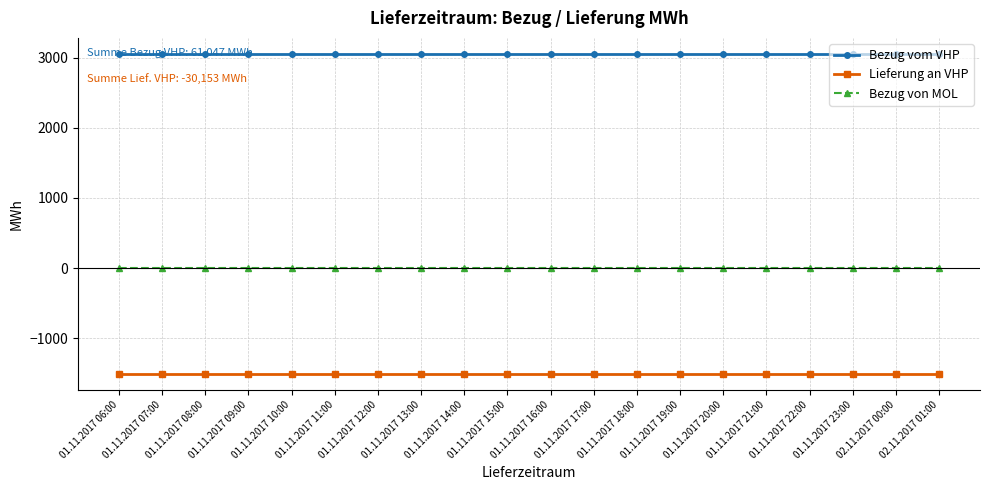

Reading right to left, transcribe all the data shown in this chart.

Bezug vom VHP: 02.11.2017 01:00=3052.3	02.11.2017 00:00=3052.3	01.11.2017 23:00=3052.3	01.11.2017 22:00=3052.3	01.11.2017 21:00=3052.3	01.11.2017 20:00=3052.3	01.11.2017 19:00=3052.3	01.11.2017 18:00=3052.3	01.11.2017 17:00=3052.3	01.11.2017 16:00=3052.3	01.11.2017 15:00=3052.3	01.11.2017 14:00=3052.3	01.11.2017 13:00=3052.3	01.11.2017 12:00=3052.3	01.11.2017 11:00=3052.3	01.11.2017 10:00=3052.3	01.11.2017 09:00=3052.3	01.11.2017 08:00=3052.3	01.11.2017 07:00=3052.3	01.11.2017 06:00=3052.3
Lieferung an VHP: 02.11.2017 01:00=-1507.7	02.11.2017 00:00=-1507.7	01.11.2017 23:00=-1507.7	01.11.2017 22:00=-1507.7	01.11.2017 21:00=-1507.7	01.11.2017 20:00=-1507.7	01.11.2017 19:00=-1507.7	01.11.2017 18:00=-1507.7	01.11.2017 17:00=-1507.7	01.11.2017 16:00=-1507.7	01.11.2017 15:00=-1507.7	01.11.2017 14:00=-1507.7	01.11.2017 13:00=-1507.7	01.11.2017 12:00=-1507.7	01.11.2017 11:00=-1507.7	01.11.2017 10:00=-1507.7	01.11.2017 09:00=-1507.7	01.11.2017 08:00=-1507.7	01.11.2017 07:00=-1507.7	01.11.2017 06:00=-1507.7
Bezug von MOL: 02.11.2017 01:00=0.0	02.11.2017 00:00=0.0	01.11.2017 23:00=0.0	01.11.2017 22:00=0.0	01.11.2017 21:00=0.0	01.11.2017 20:00=0.0	01.11.2017 19:00=0.0	01.11.2017 18:00=0.0	01.11.2017 17:00=0.0	01.11.2017 16:00=0.0	01.11.2017 15:00=0.0	01.11.2017 14:00=0.0	01.11.2017 13:00=0.0	01.11.2017 12:00=0.0	01.11.2017 11:00=0.0	01.11.2017 10:00=0.0	01.11.2017 09:00=0.0	01.11.2017 08:00=0.0	01.11.2017 07:00=0.0	01.11.2017 06:00=0.0